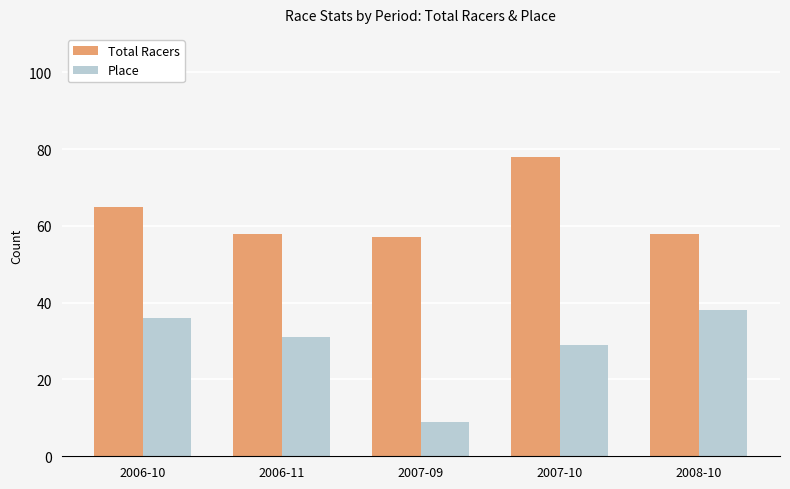

What is the highest value of the Total Racers series?

78